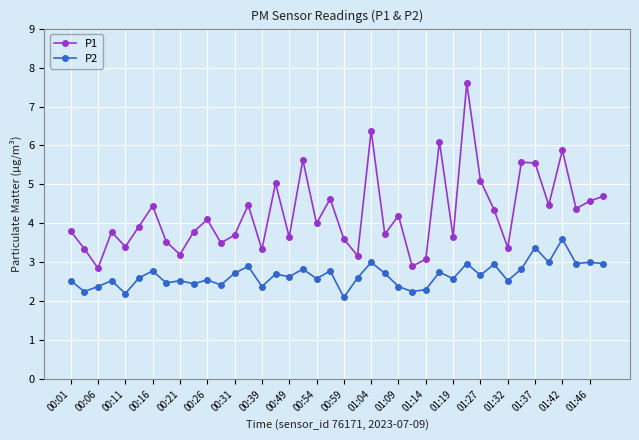

In P2, how many points are lower than both neighbors (excluding endpoints)?

15